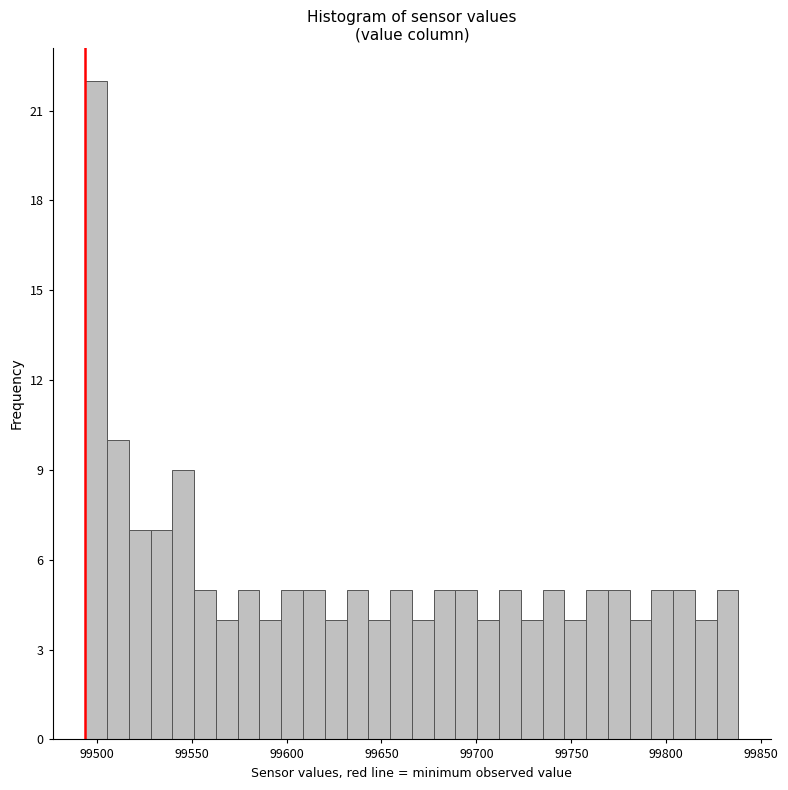

Read against the x-axis, roughly where is the centre of the tallest bar?

99500